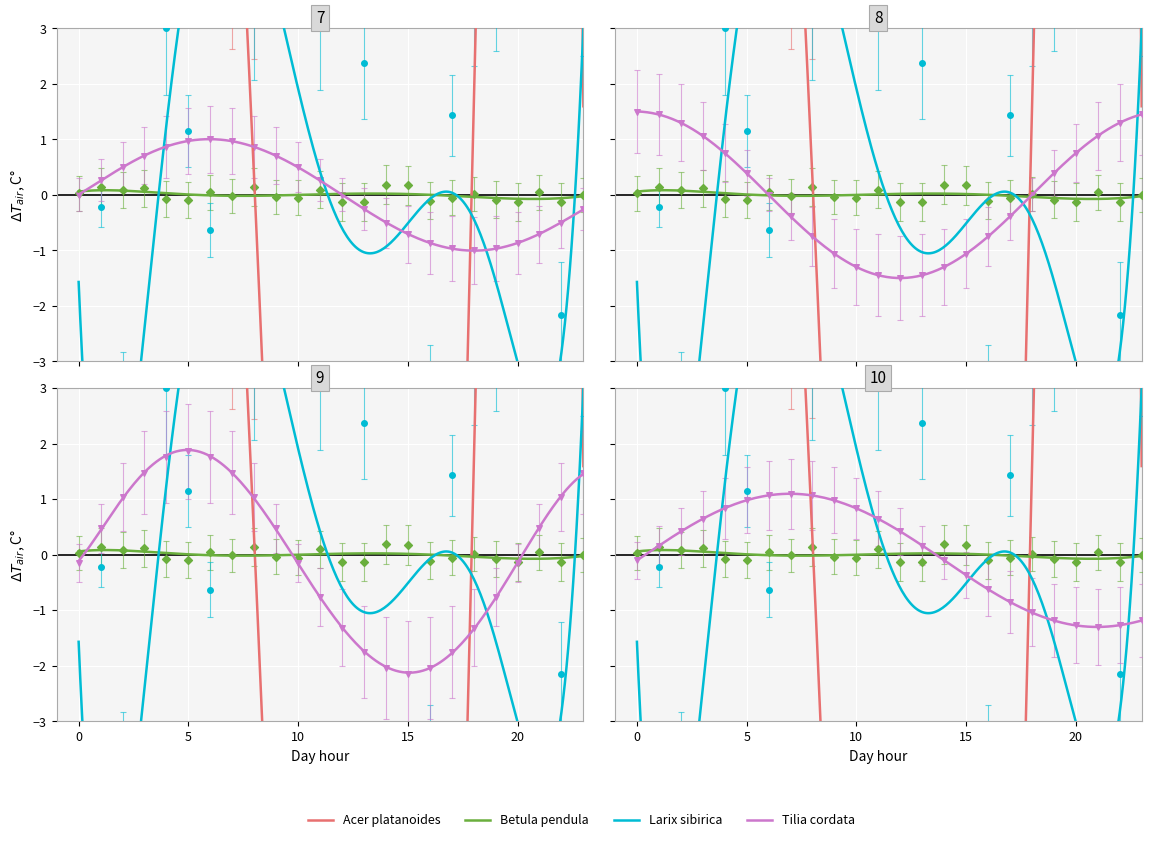

At which category is the sum across all series the highest?

18:00